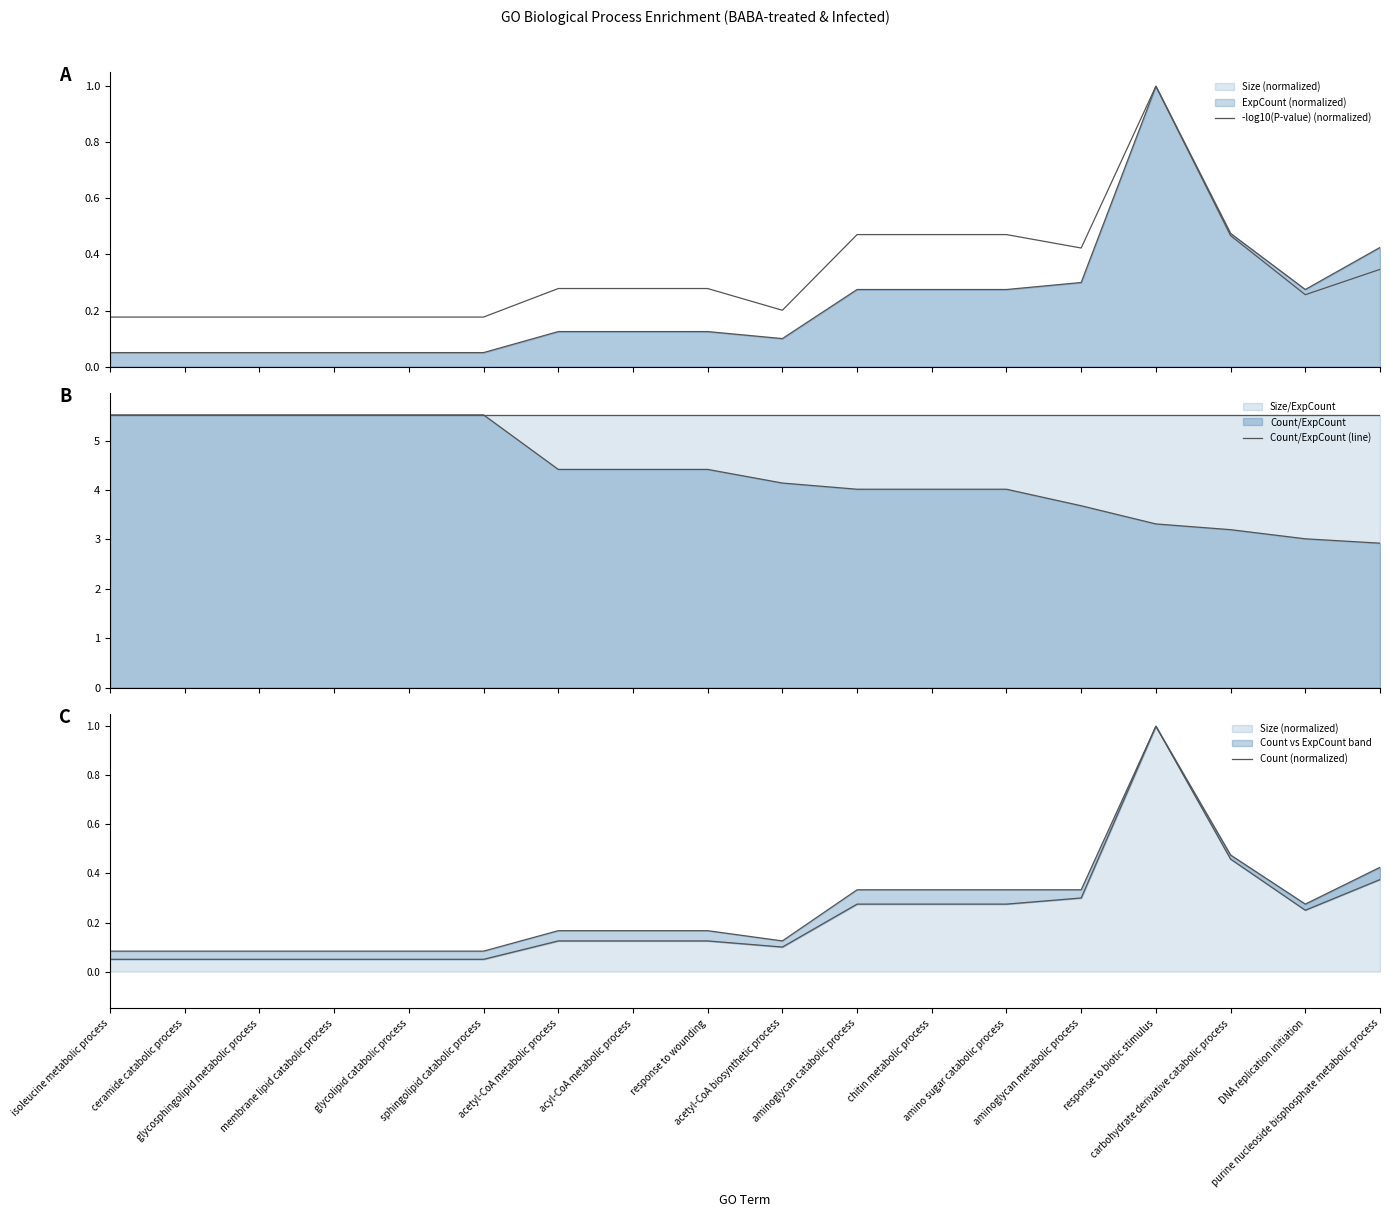

At how many categories does at least one series exceed 3?

17